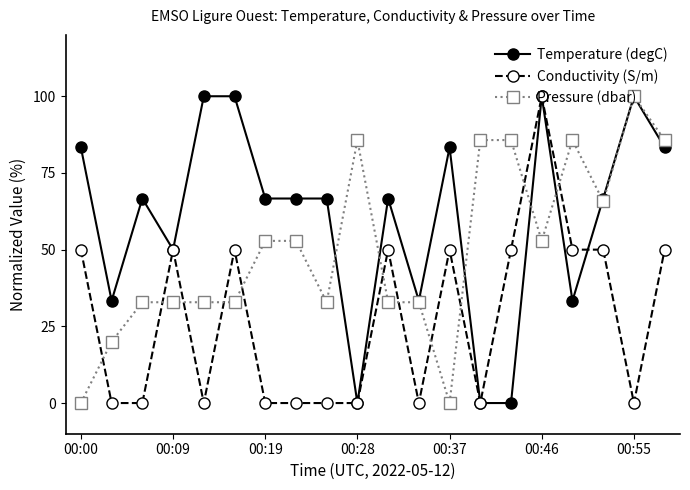

How many times do Temperature (degC) and Pressure (dbar) cross each other?

6